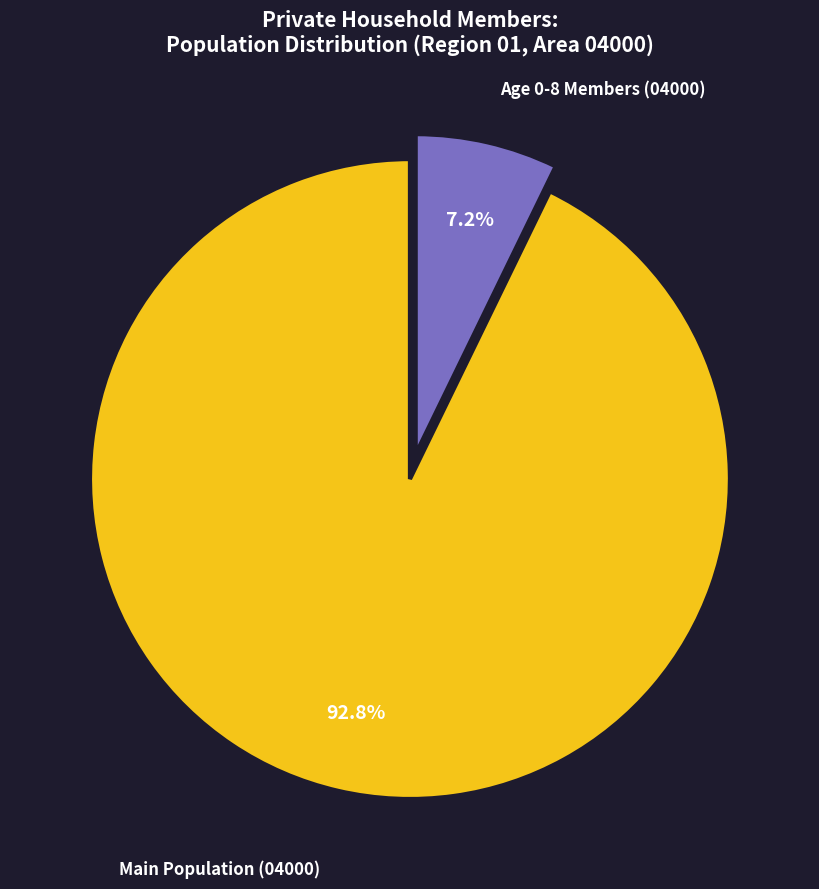

Rank the categories by value from lowest to highest.

Age 0-8 Members (04000), Main Population (04000)